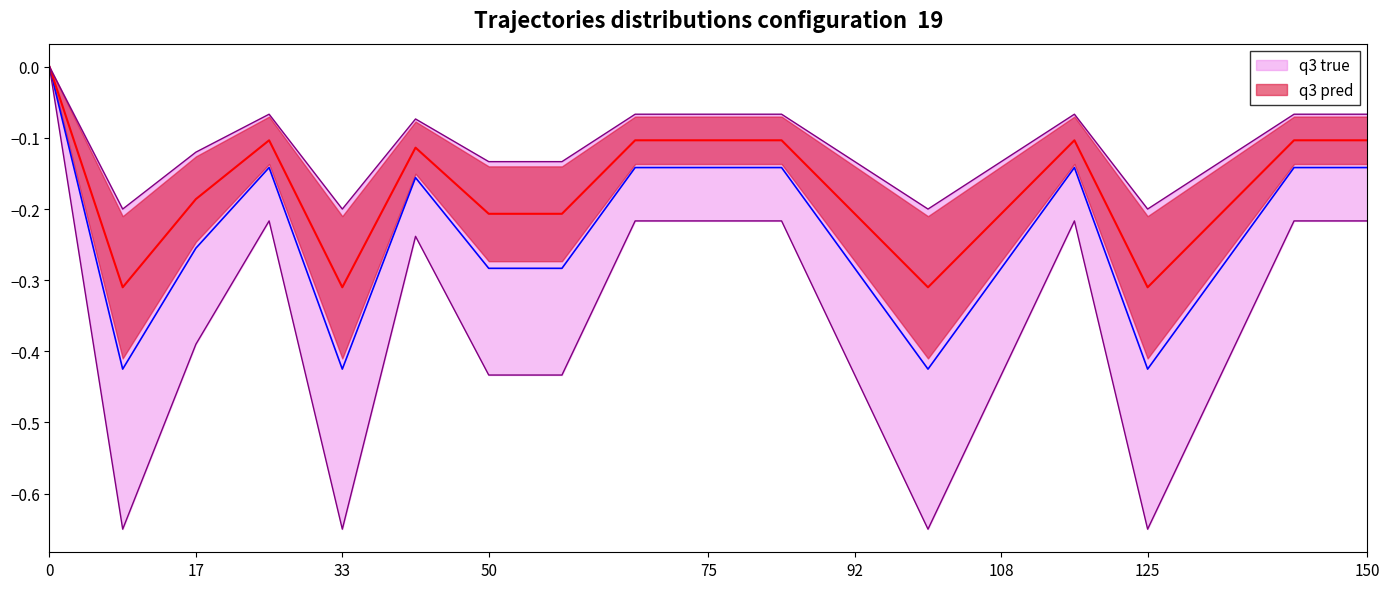

True or false: q3 true and q3 pred intersect in this chart.

False